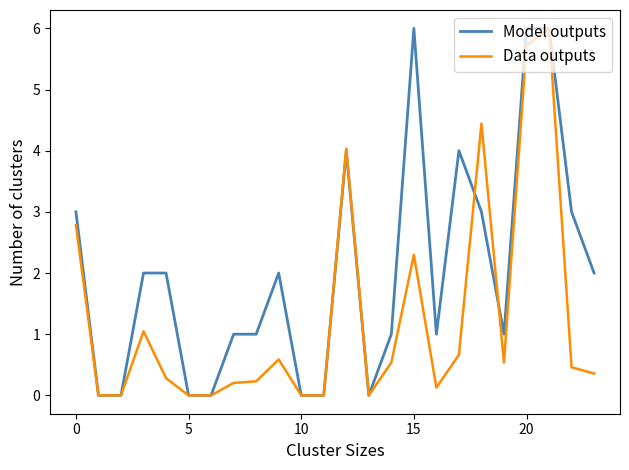

What is the difference between the maximum and minimum values in the Data outputs series?

6.0